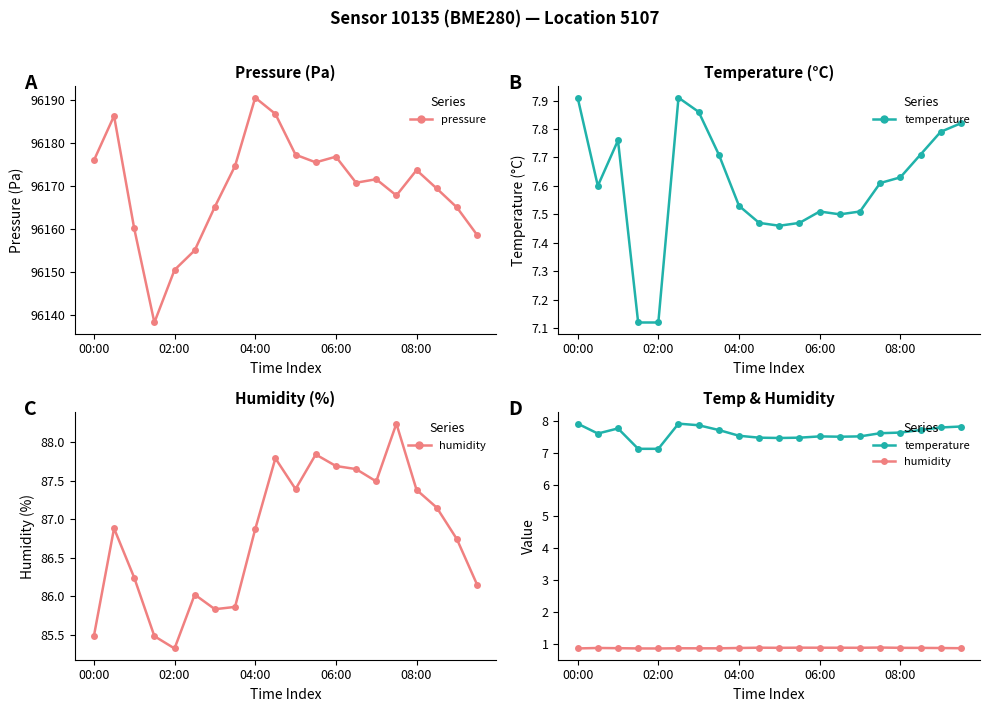

What is the total value across all series at 00:00?

96184.8